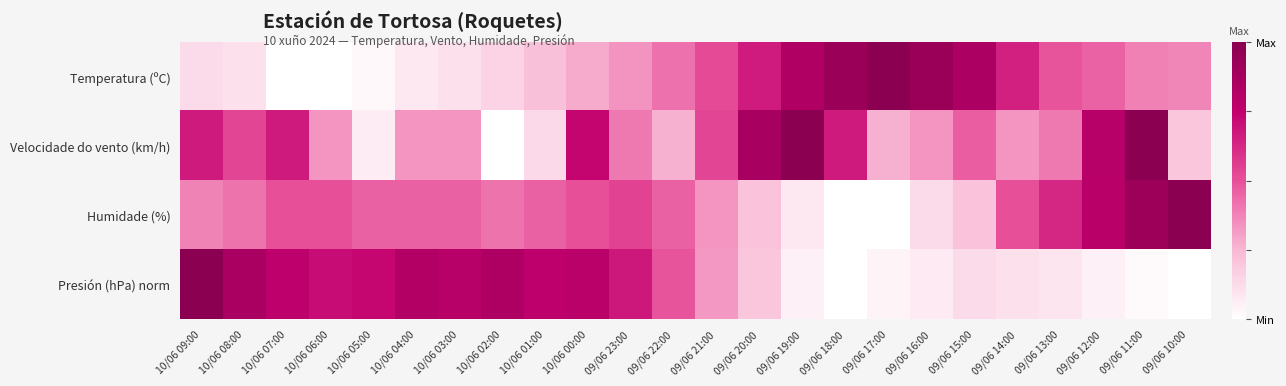

Which category has the lowest value across all series?

10/06 07:00